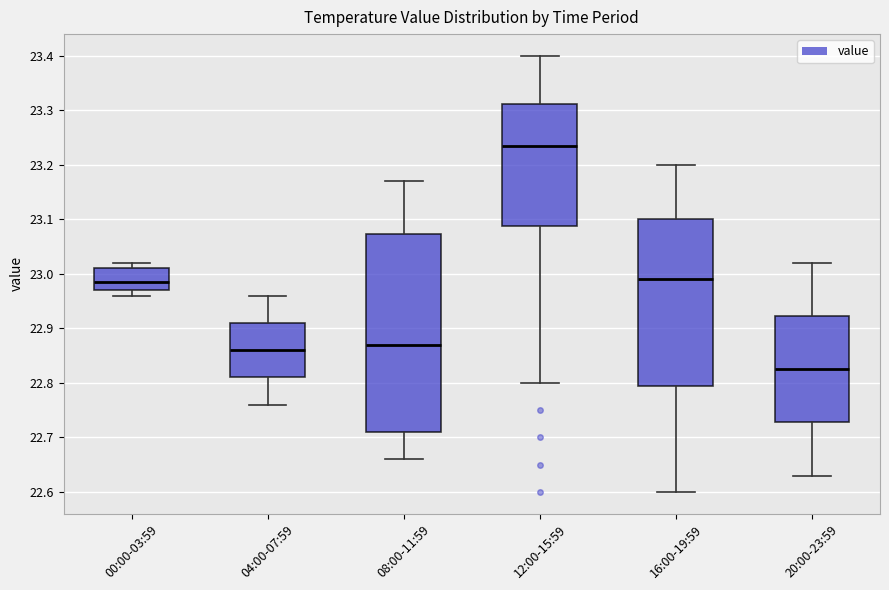

Which box's median line is the highest?

12:00-15:59